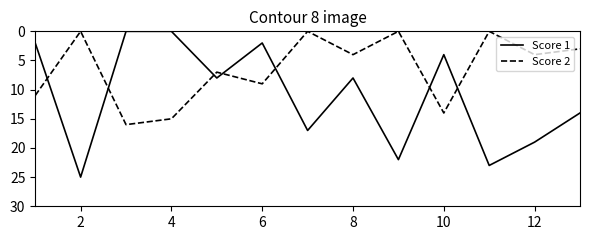

How many distinct data groups are displayed?

2